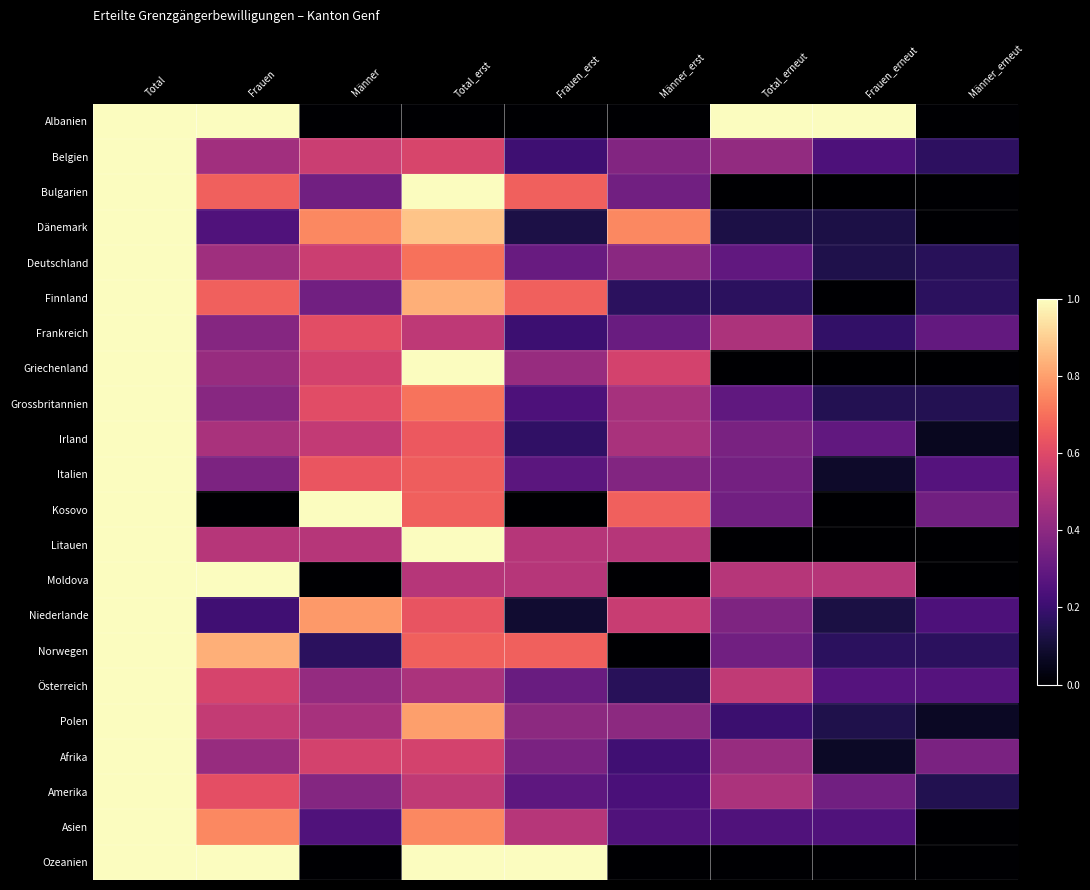

Rank the series at Total_erneut from highest to lowest value.

Albanien, Österreich, Moldova, Frankreich, Amerika, Afrika, Belgien, Niederlande, Irland, Italien, Kosovo, Norwegen, Deutschland, Grossbritannien, Asien, Polen, Finnland, Dänemark, Bulgarien, Griechenland, Litauen, Ozeanien